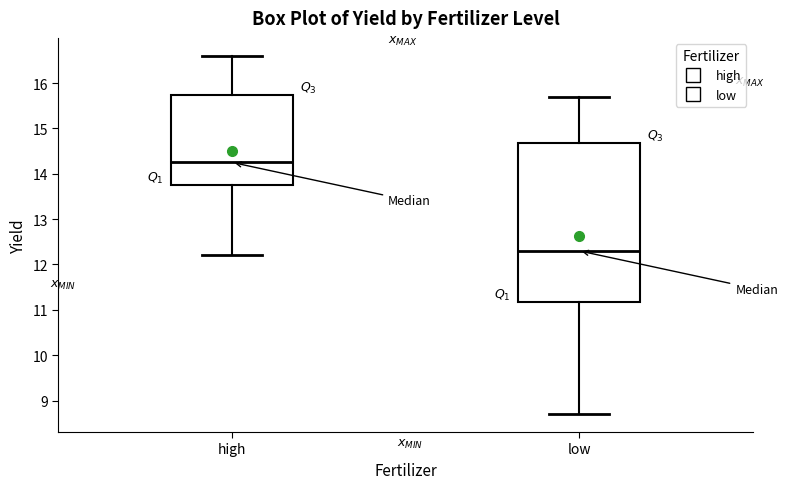

Reading left to right, read every box against the y-axis: the position of its median line, the range the box covers, and the ends of its whiskers. The values are not printed on the chart, so give them approximately, as read against the axis.

high: median 14.3, box 13.8 to 15.7, whiskers 12.2 to 16.6
low: median 12.3, box 11.2 to 14.7, whiskers 8.7 to 15.7